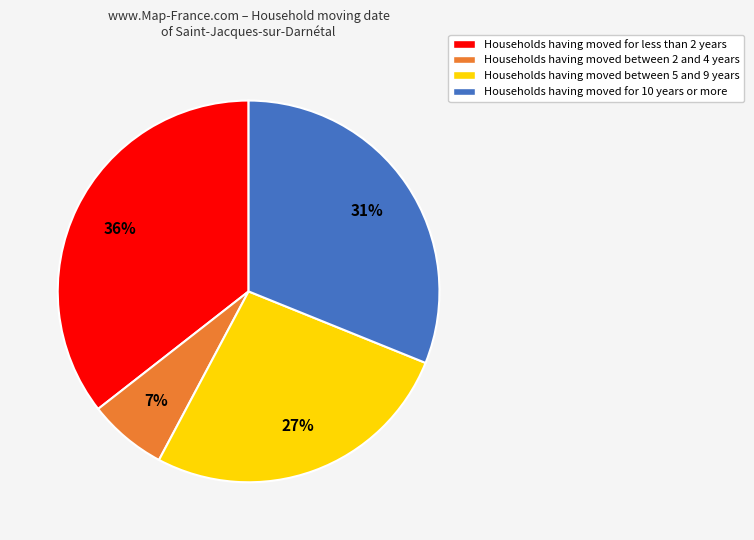

Is there any slice that represents more than half of the pie?

No